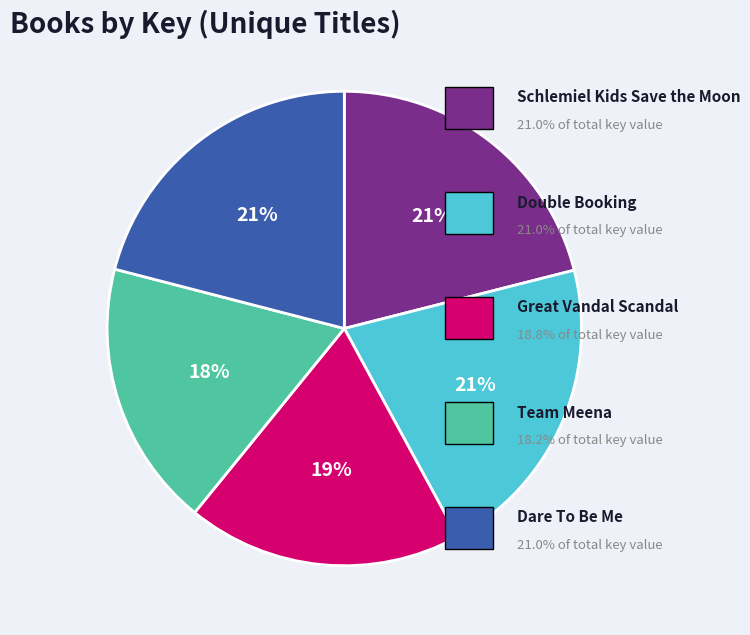

To the nearest percent, what is the average slice percentage?

20%